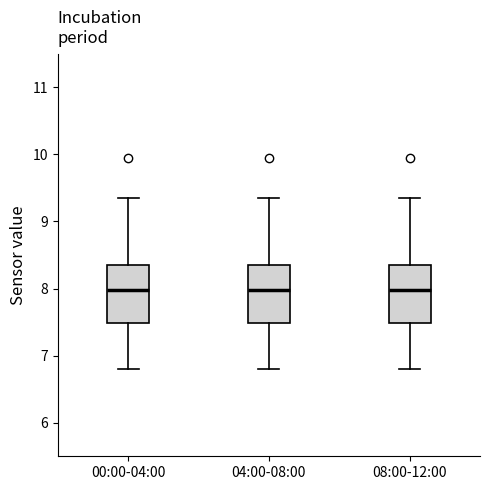

Reading left to right, transcribe this box plot: for each box, give where its median line is, the range the box spans, and where its two whiskers end, as read against the y-axis. The values are not printed on the chart, so give them approximately, as read against the axis.

00:00-04:00: median 8.0, box 7.5 to 8.3, whiskers 6.8 to 9.4
04:00-08:00: median 8.0, box 7.5 to 8.3, whiskers 6.8 to 9.4
08:00-12:00: median 8.0, box 7.5 to 8.3, whiskers 6.8 to 9.4